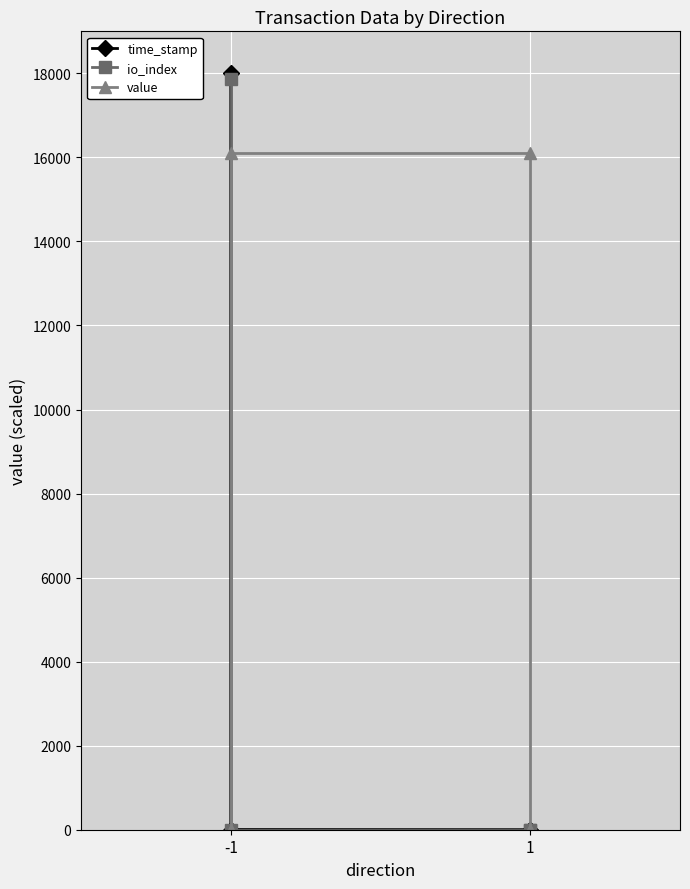

At which label is value closest to 8049?

-1